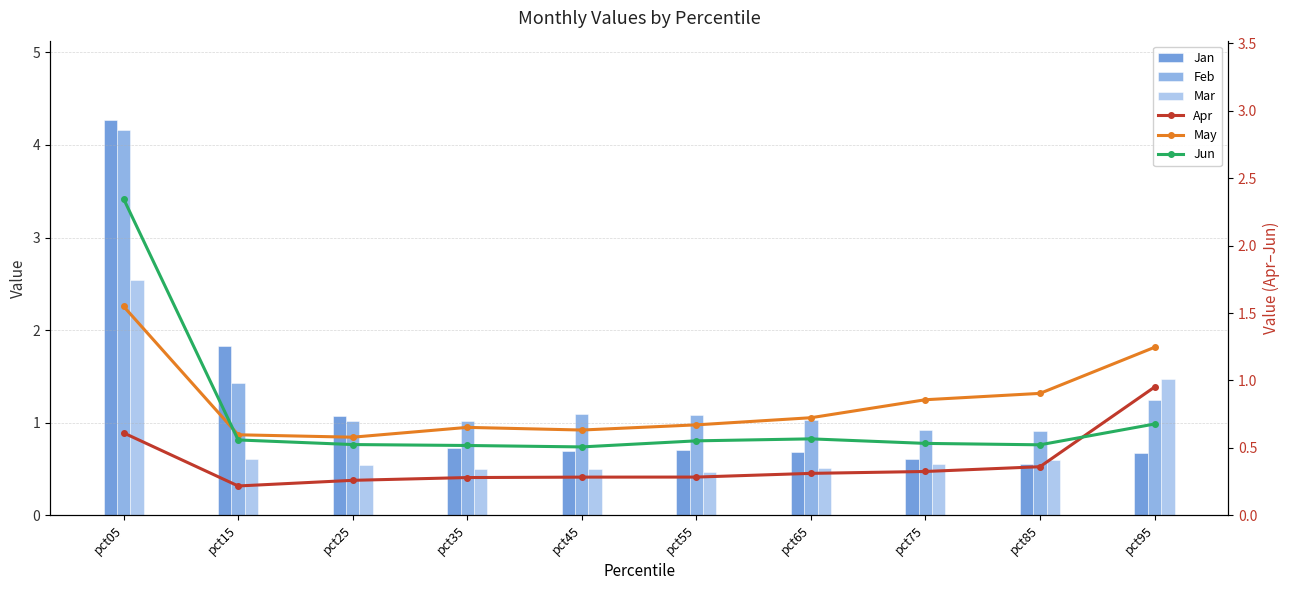

What is the greatest value displayed?

4.3